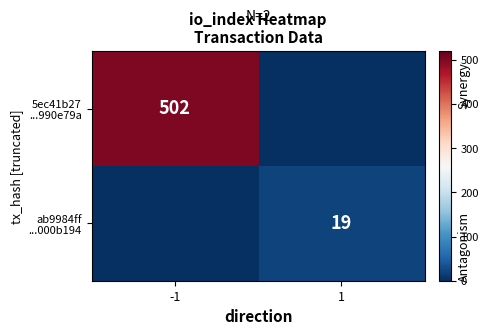

How many values in 5ec41b27 ...990e79a are above zero?

1